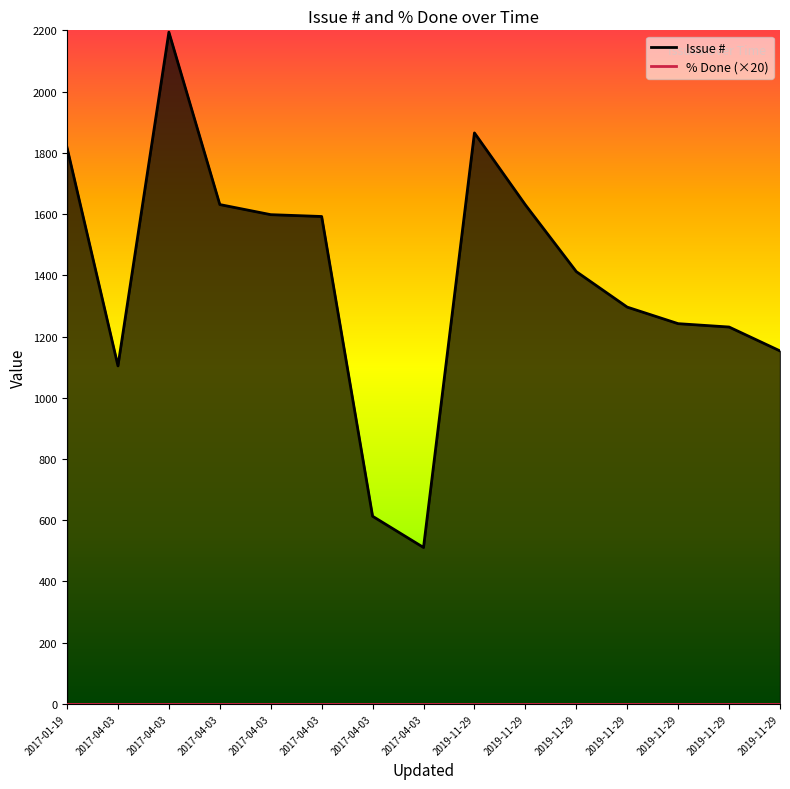

Is it true that the value at 2017-04-03 is 1631?

True